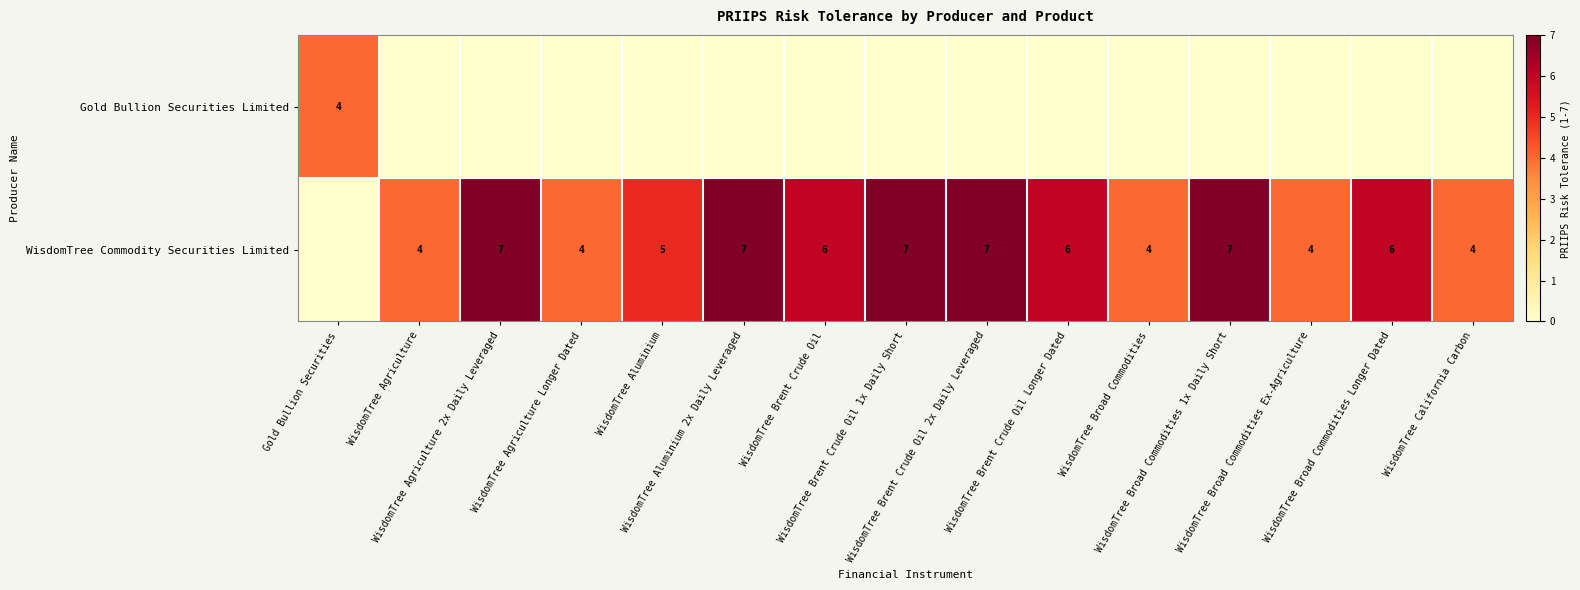

Which series has the largest range (max minus min)?

WisdomTree Commodity Securities Limited